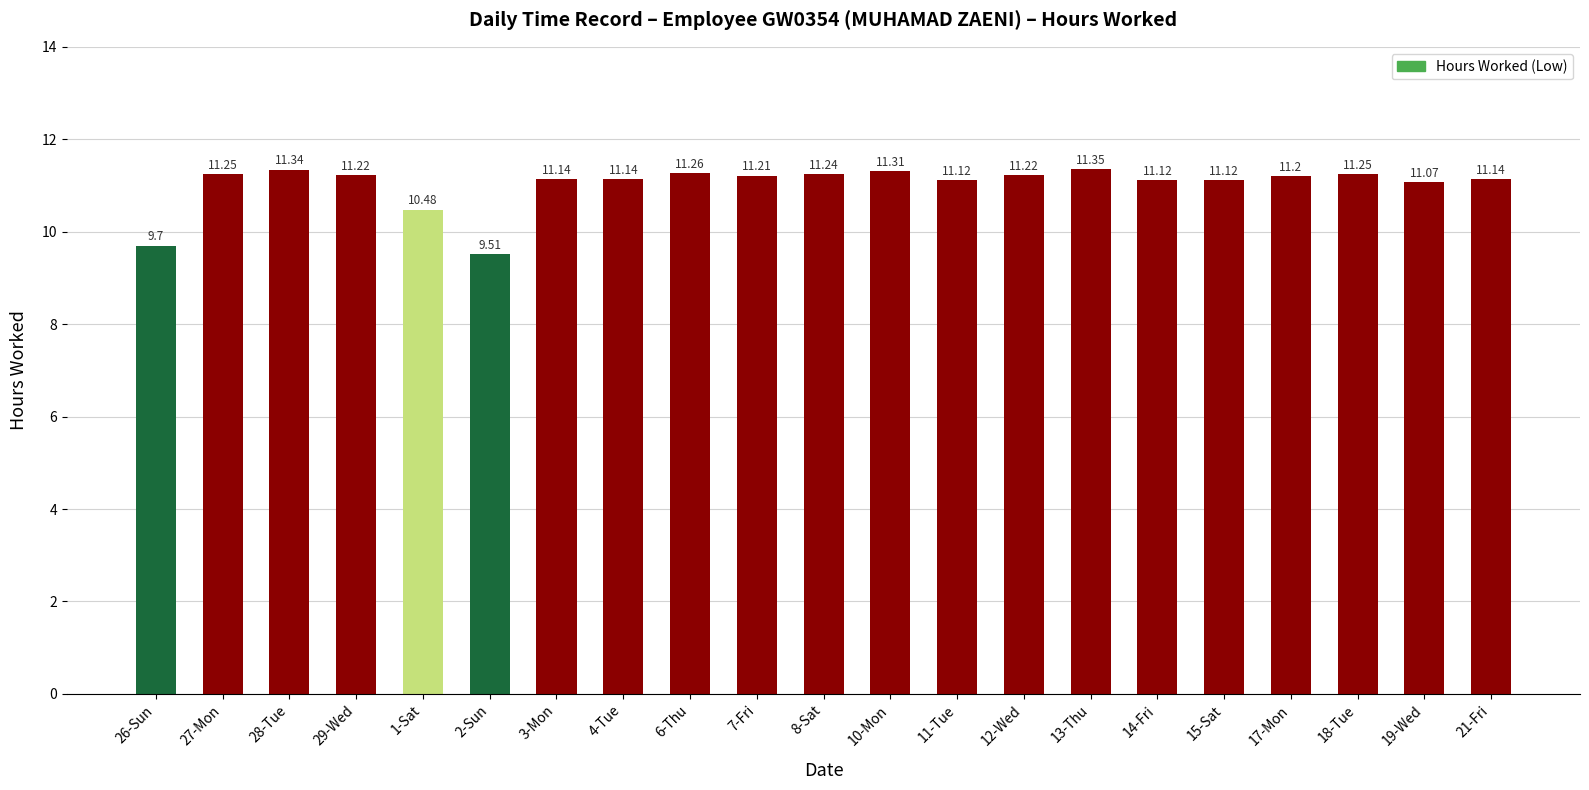

The chart shows a value of 10.5 at 1-Sat. True or false?

True